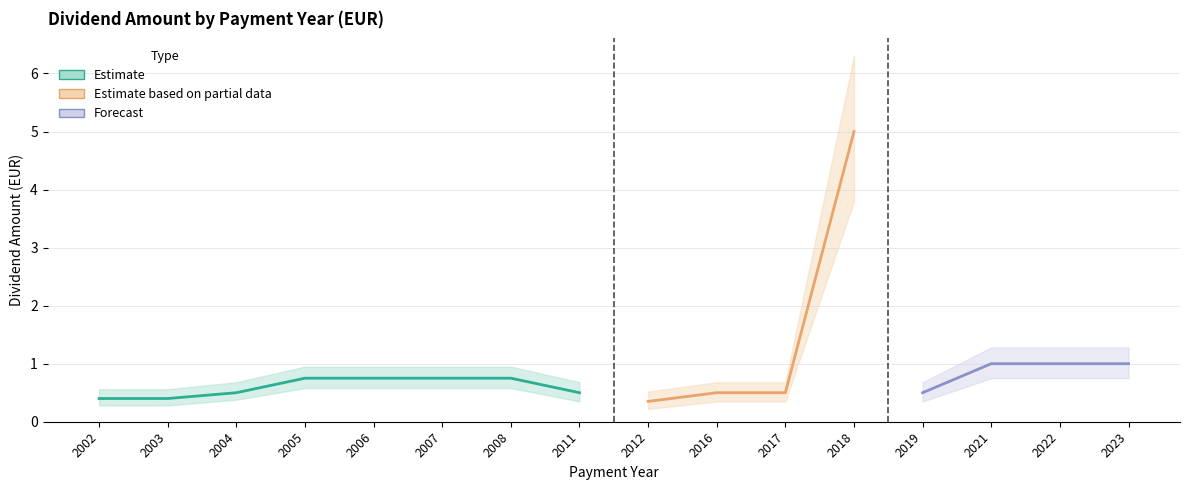

What is the sum of the EUR values at 2018 and 2021?

6.0